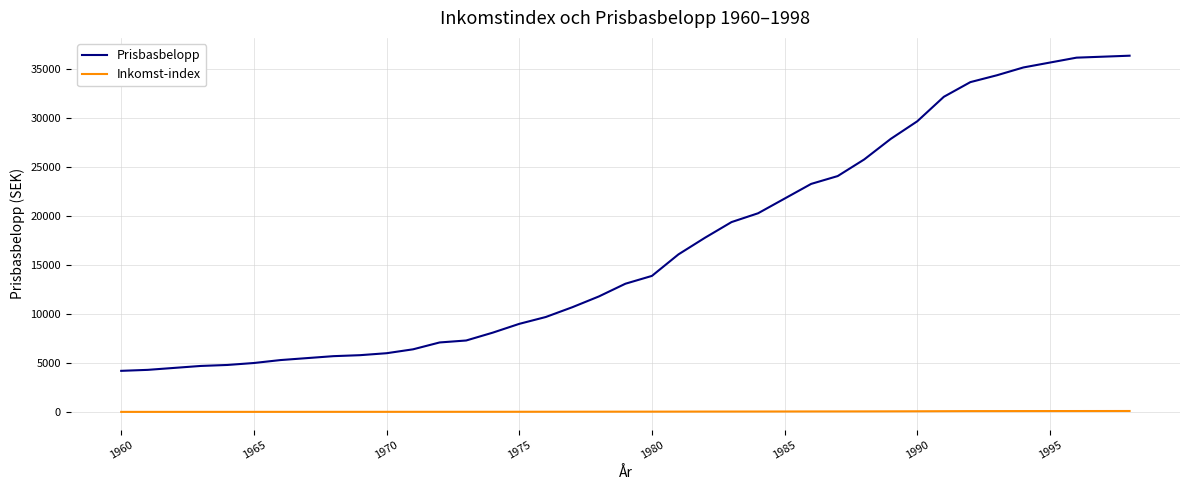

What is the difference between the maximum and minimum values in the Prisbasbelopp series?

32200.0